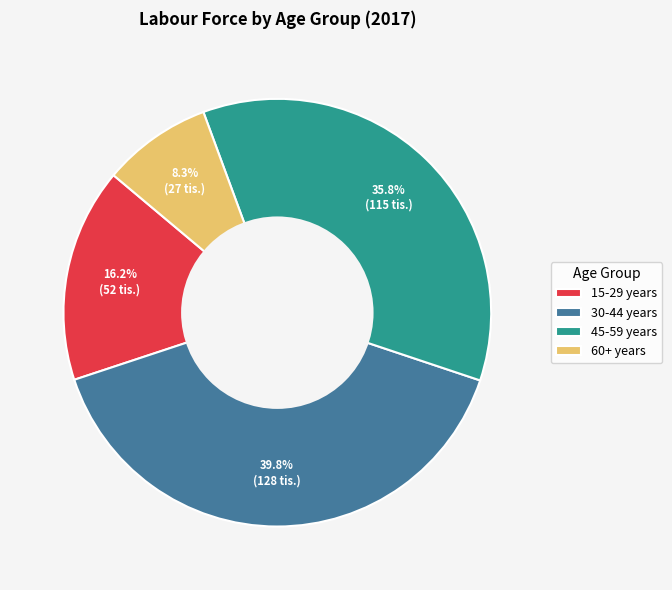

Is the sum of 45-59 years and 60+ years greater than half?

No